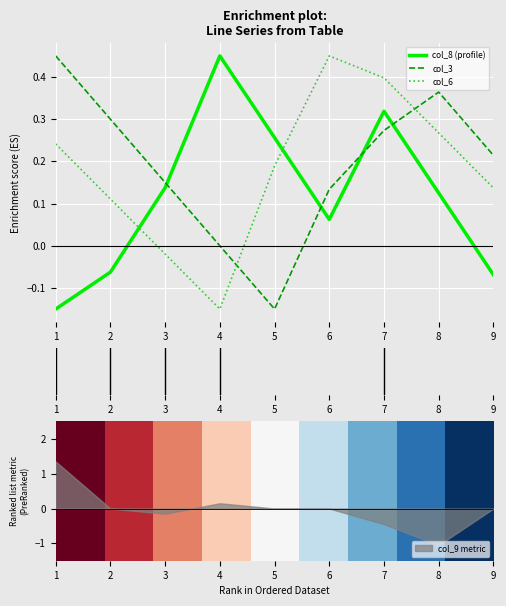

What is the minimum value for col_3?

-0.1